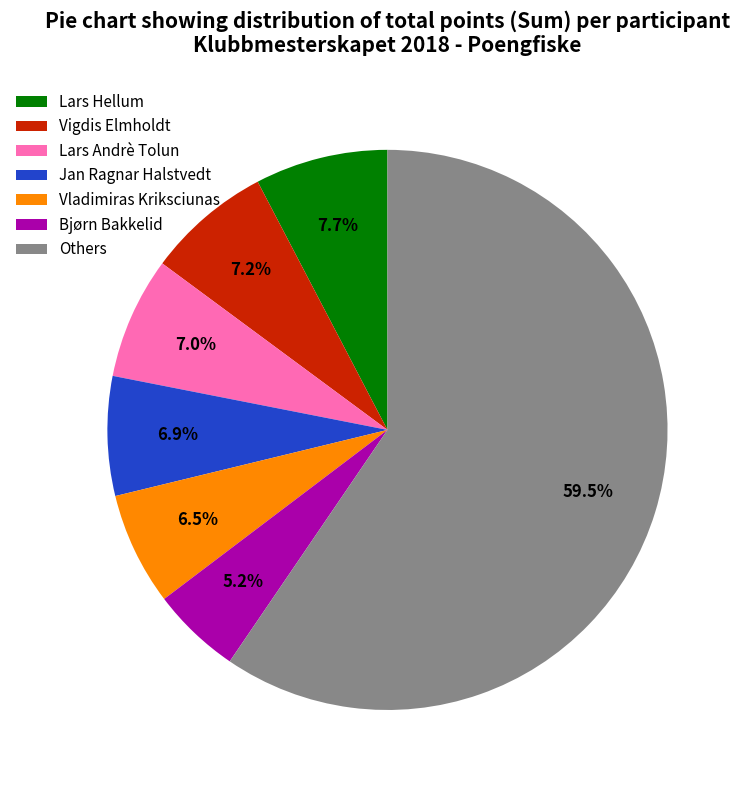

True or false: Jan Ragnar Halstvedt accounts for 7% of the total.

True